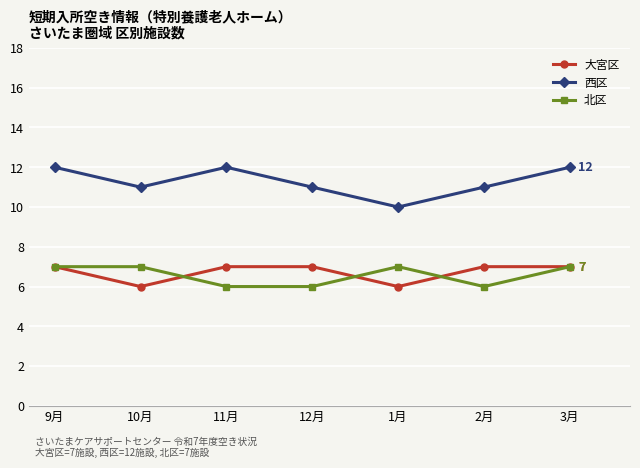

Is this an area chart (filled region under the line)?

No